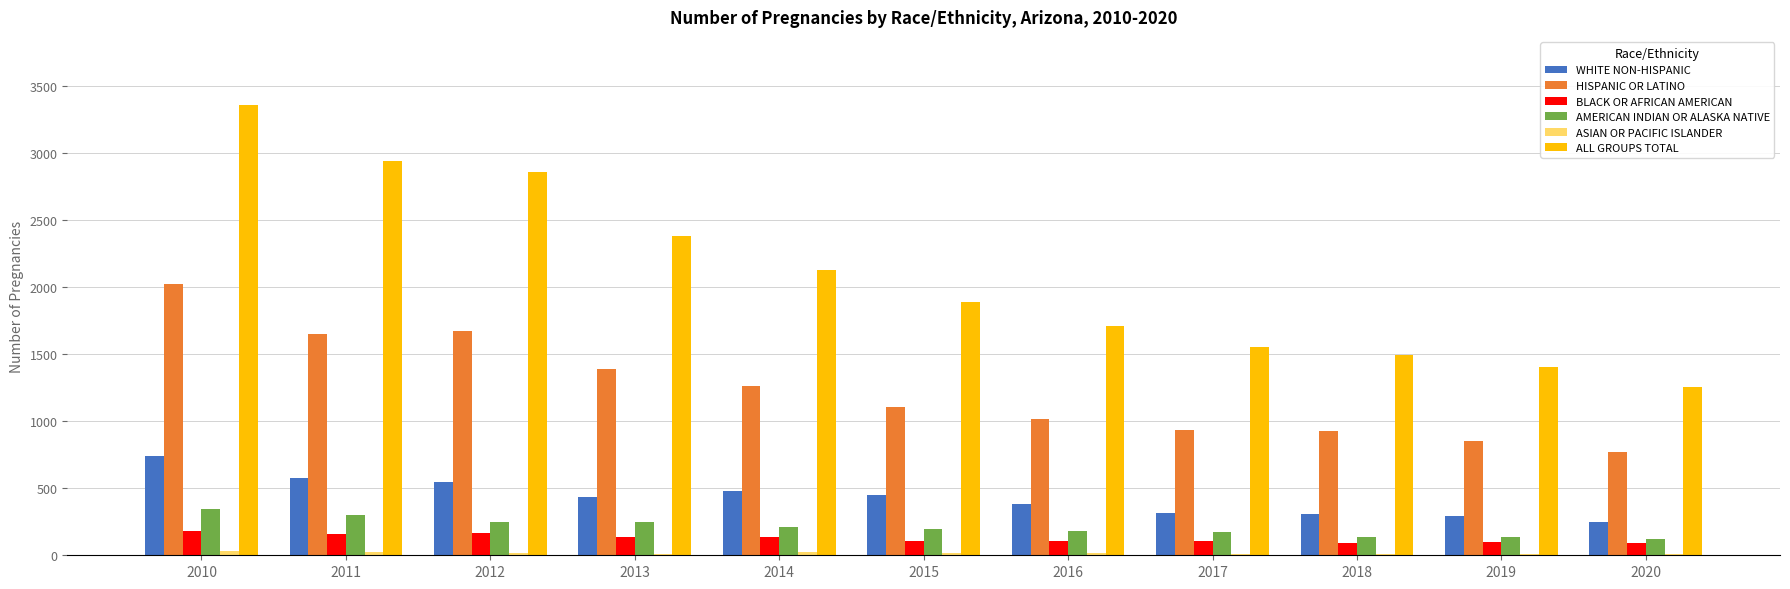

What is the sum of the HISPANIC OR LATINO values at 2015 and 2019?

1955